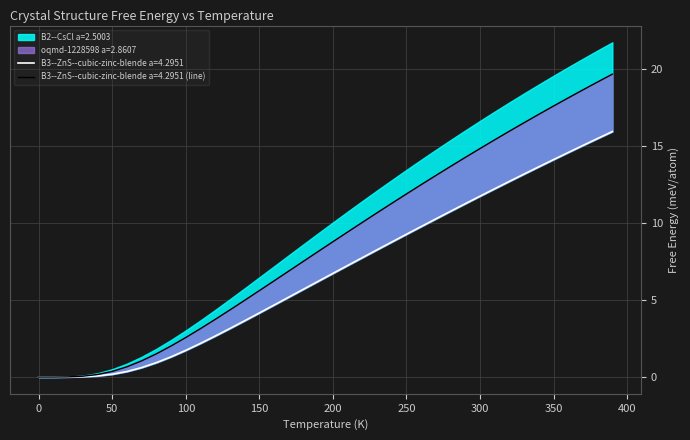

What position from the left is 340.0?

35